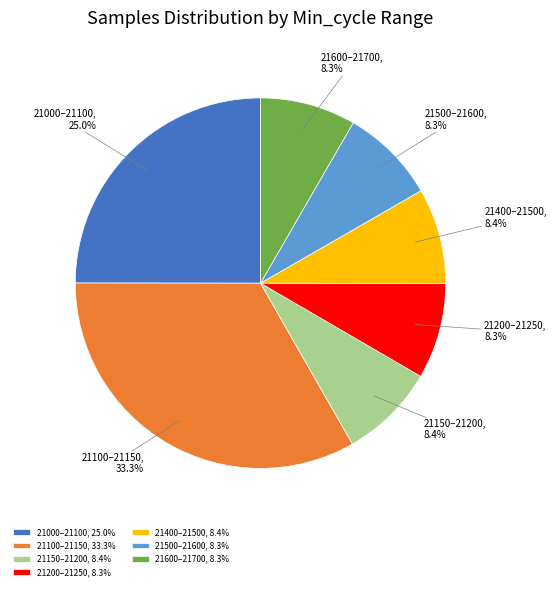

What is the ratio of the value at 21400–21500 to the value at 21150–21200?

1.0